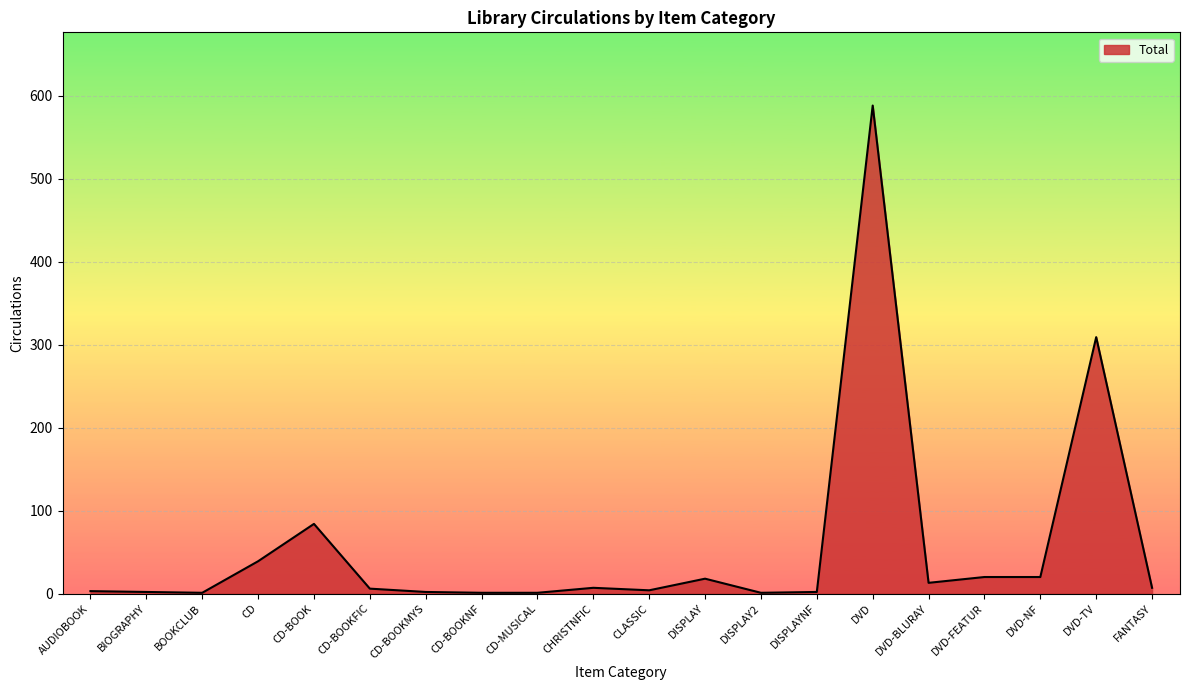

What position from the right is CD-BOOKFIC?

15